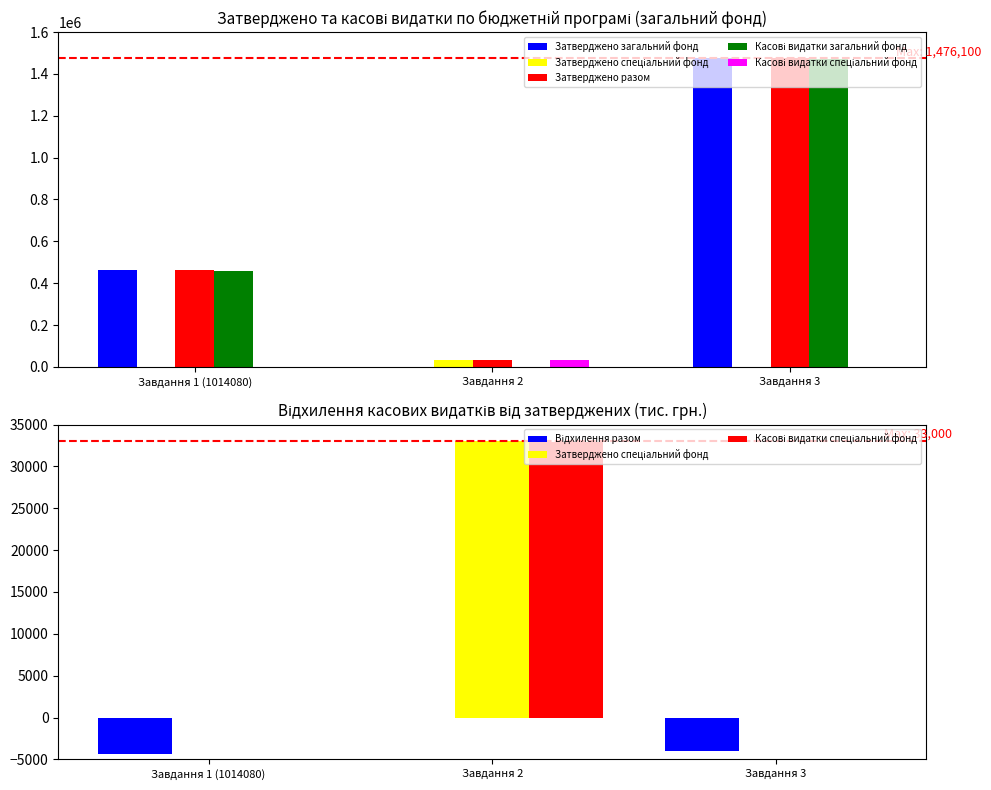

List the series in order of their peak value, lowest first.

Відхилення разом, Касові видатки спеціальний фонд, Затверджено спеціальний фонд, Касові видатки загальний фонд, Затверджено загальний фонд, Затверджено разом